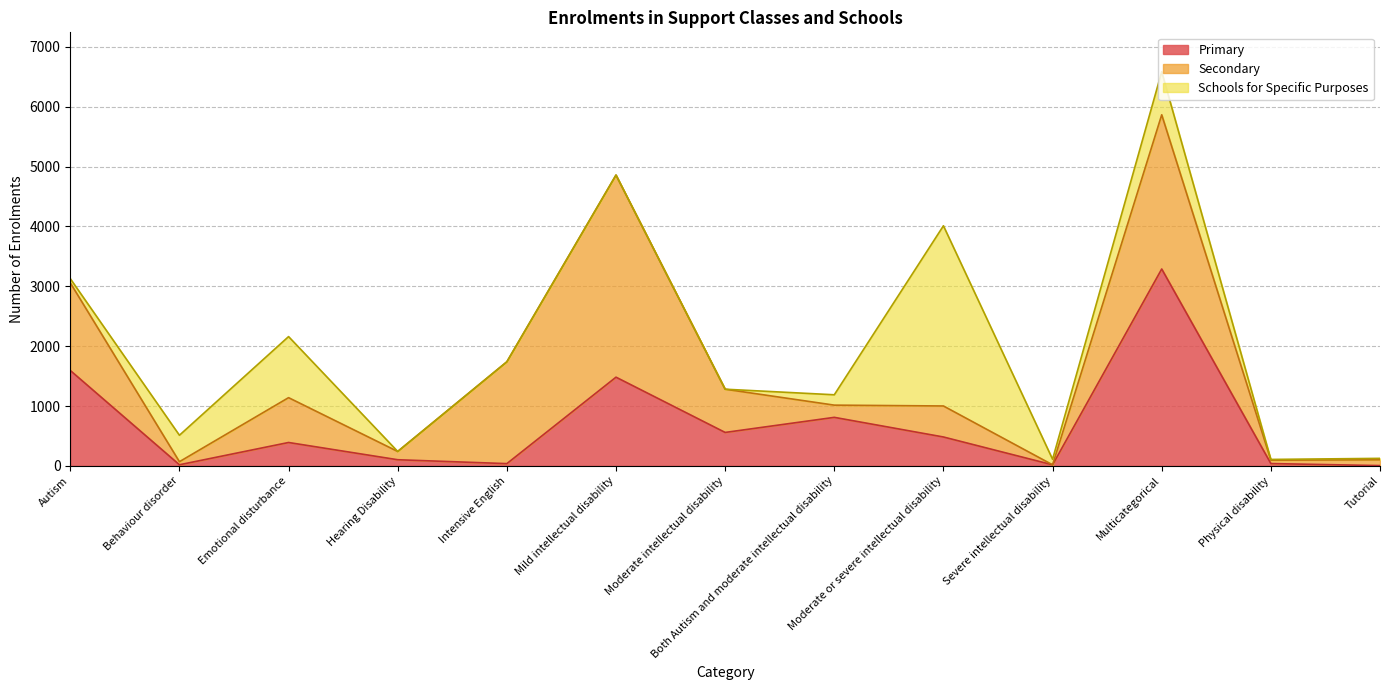

How many interior local valleys does the Secondary series have?

5